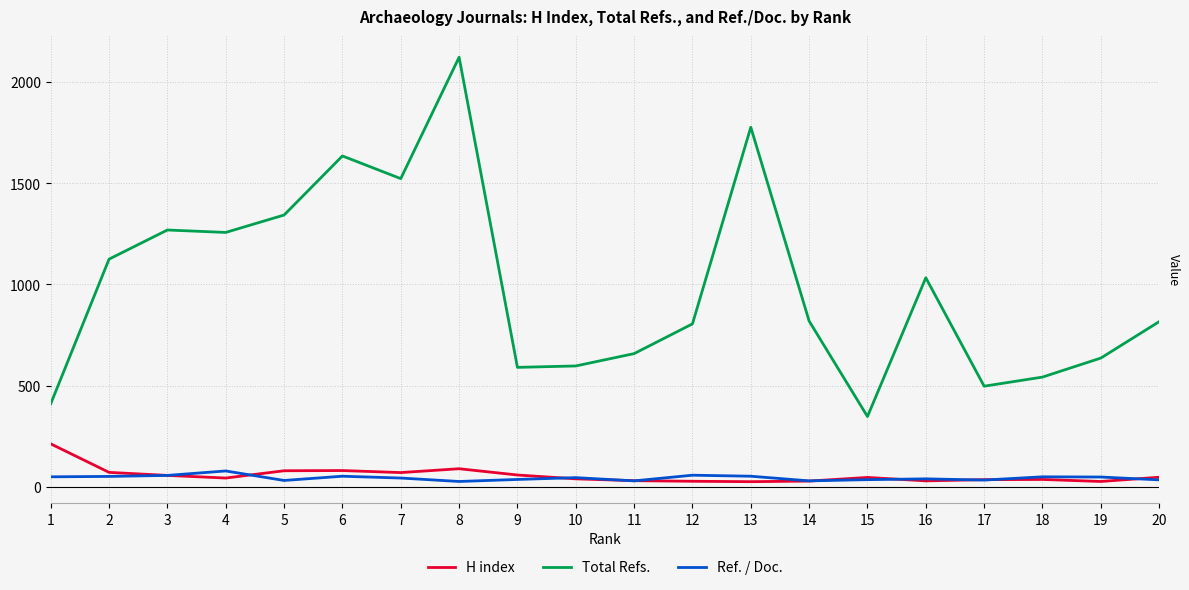

At which category is the sum across all series the highest?

8